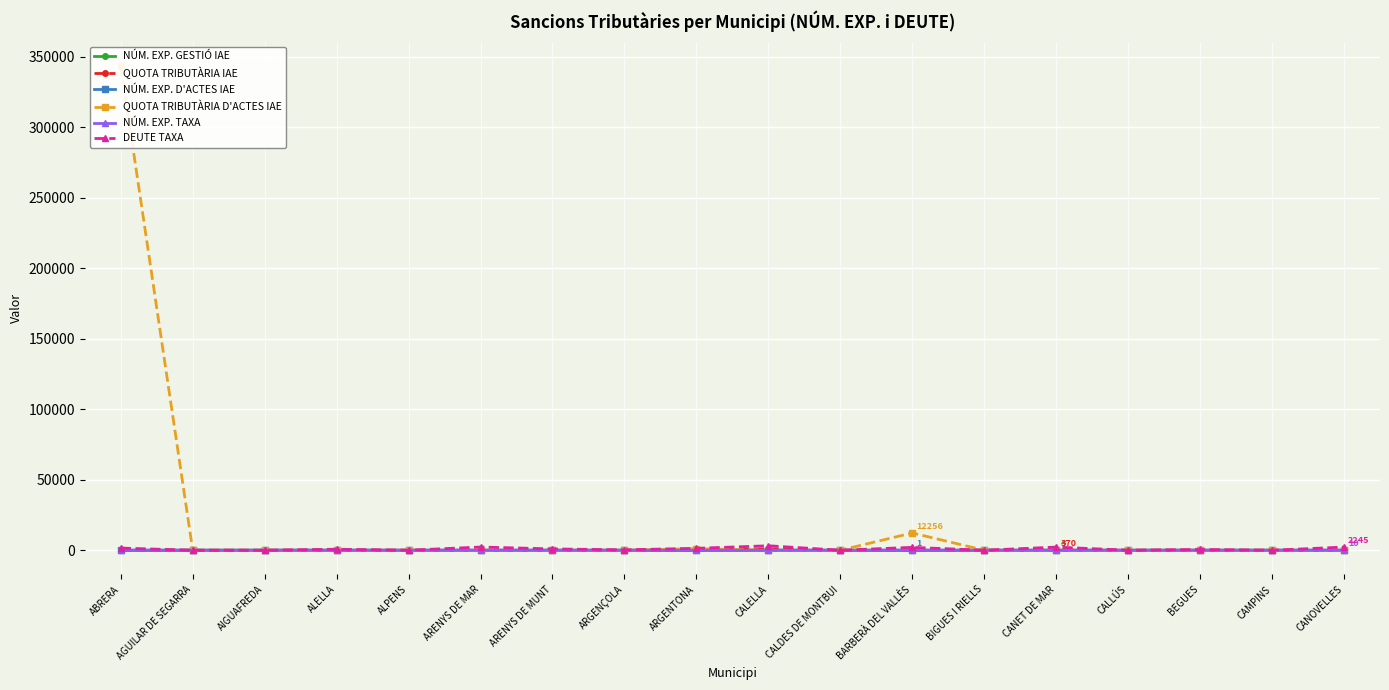

What is the label of the 5th point from the right?

CANET DE MAR